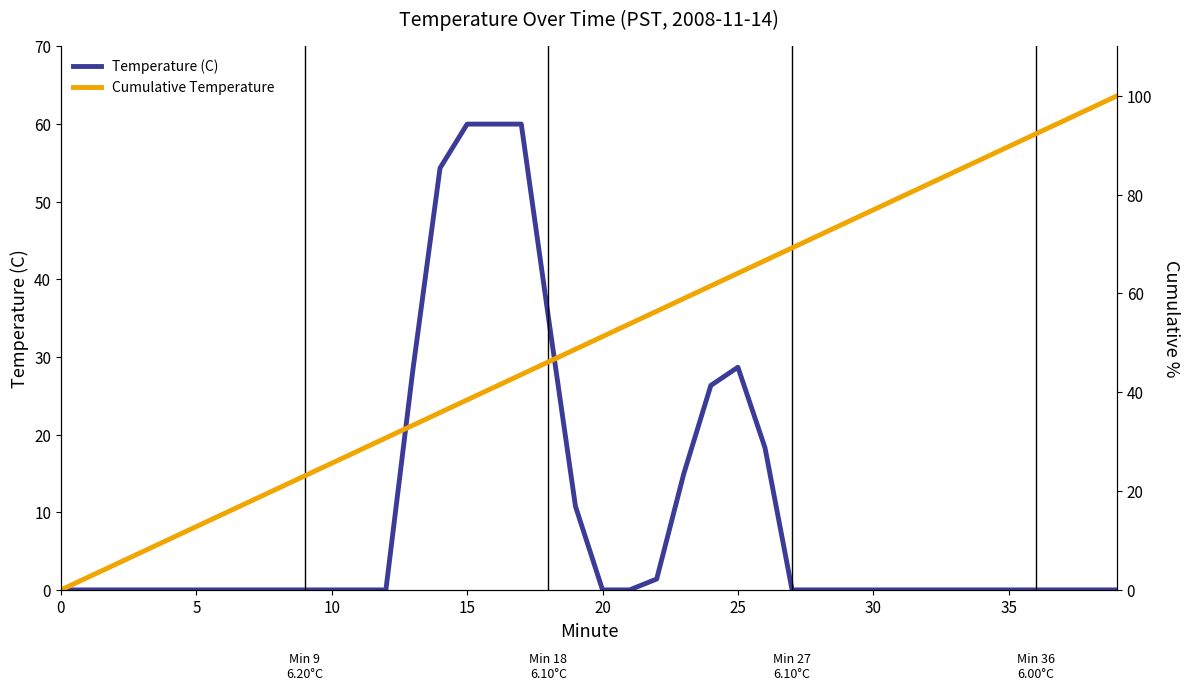

How many intersections are there between Temperature (C) and Cumulative Temperature?

2